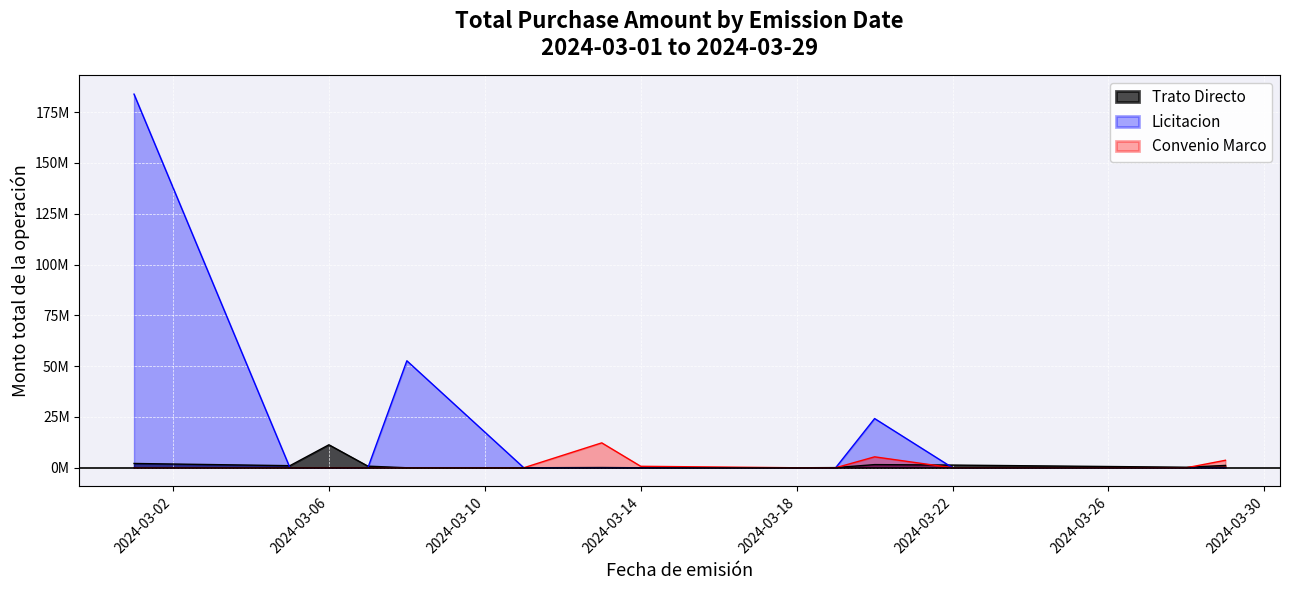

What is the average value of the Trato Directo series?

580128